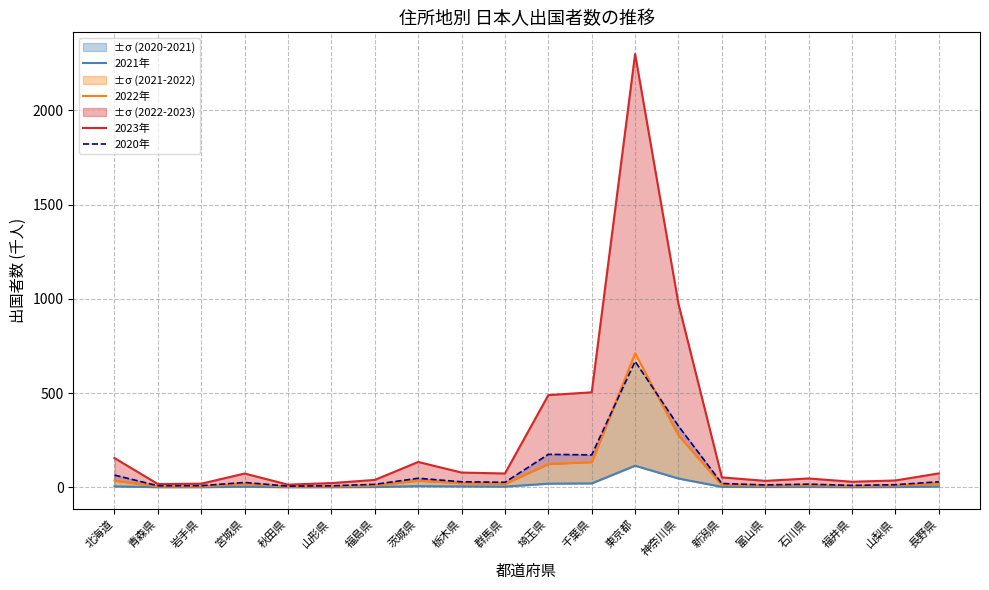

Reading left to right, extract all data points from this chart.

2021年: 北海道=4.9	青森県=0.8	岩手県=0.9	宮城県=3.2	秋田県=0.7	山形県=1.0	福島県=1.7	茨城県=6.1	栃木県=4.8	群馬県=3.7	埼玉県=19.3	千葉県=20.7	東京都=114.7	神奈川県=46.7	新潟県=2.5	富山県=1.9	石川県=2.2	福井県=1.1	山梨県=1.7	長野県=3.9
2022年: 北海道=35.8	青森県=4.6	岩手県=4.7	宮城県=17.9	秋田県=3.7	山形県=5.1	福島県=9.6	茨城県=35.5	栃木県=21.8	群馬県=18.0	埼玉県=123.8	千葉県=133.8	東京都=710.7	神奈川県=275.3	新潟県=12.0	富山県=8.2	石川県=10.8	福井県=6.5	山梨県=9.2	長野県=19.1
2023年: 北海道=155.3	青森県=17.3	岩手県=19.3	宮城県=73.1	秋田県=14.2	山形県=22.4	福島県=39.3	茨城県=134.6	栃木県=78.3	群馬県=73.4	埼玉県=489.3	千葉県=504.3	東京都=2299.6	神奈川県=973.3	新潟県=52.8	富山県=34.3	石川県=46.9	福井県=29.6	山梨県=36.4	長野県=73.8
2020年: 北海道=64.9	青森県=8.3	岩手県=8.7	宮城県=25.8	秋田県=6.2	山形県=8.1	福島県=15.8	茨城県=48.0	栃木県=29.4	群馬県=26.7	埼玉県=174.9	千葉県=172.1	東京都=668.6	神奈川県=324.9	新潟県=20.3	富山県=12.6	石川県=16.8	福井県=10.2	山梨県=13.8	長野県=29.4